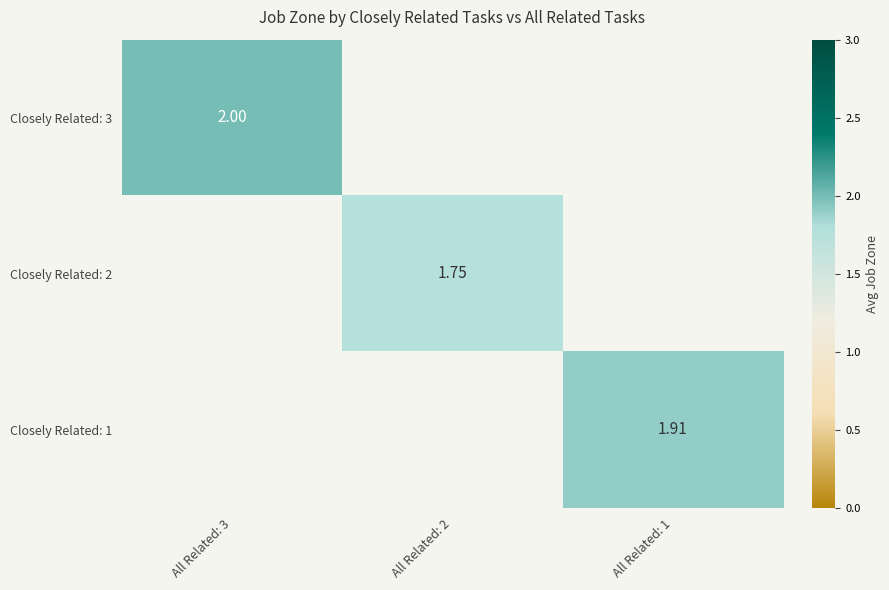

List the series in order of their overall mean, lowest first.

Closely Related: 3, Closely Related: 2, Closely Related: 1